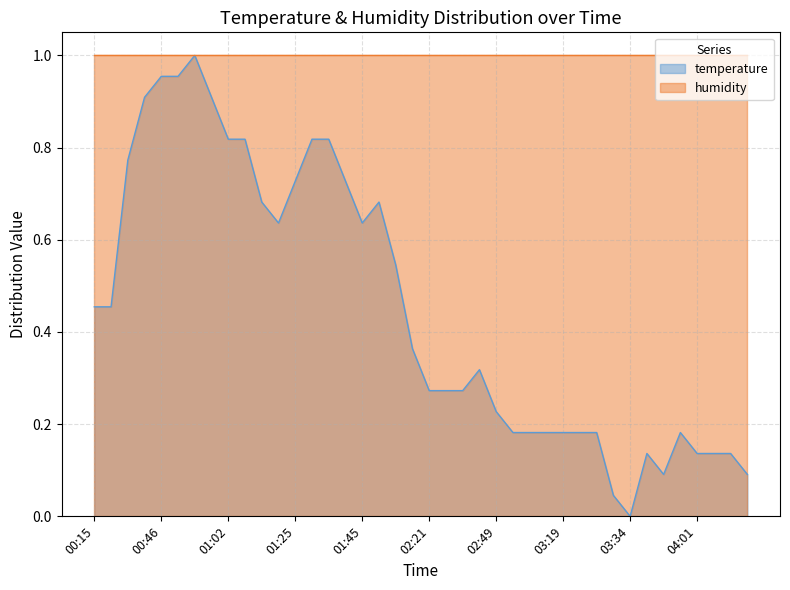

Where is the data nearest to the value 0?

03:34